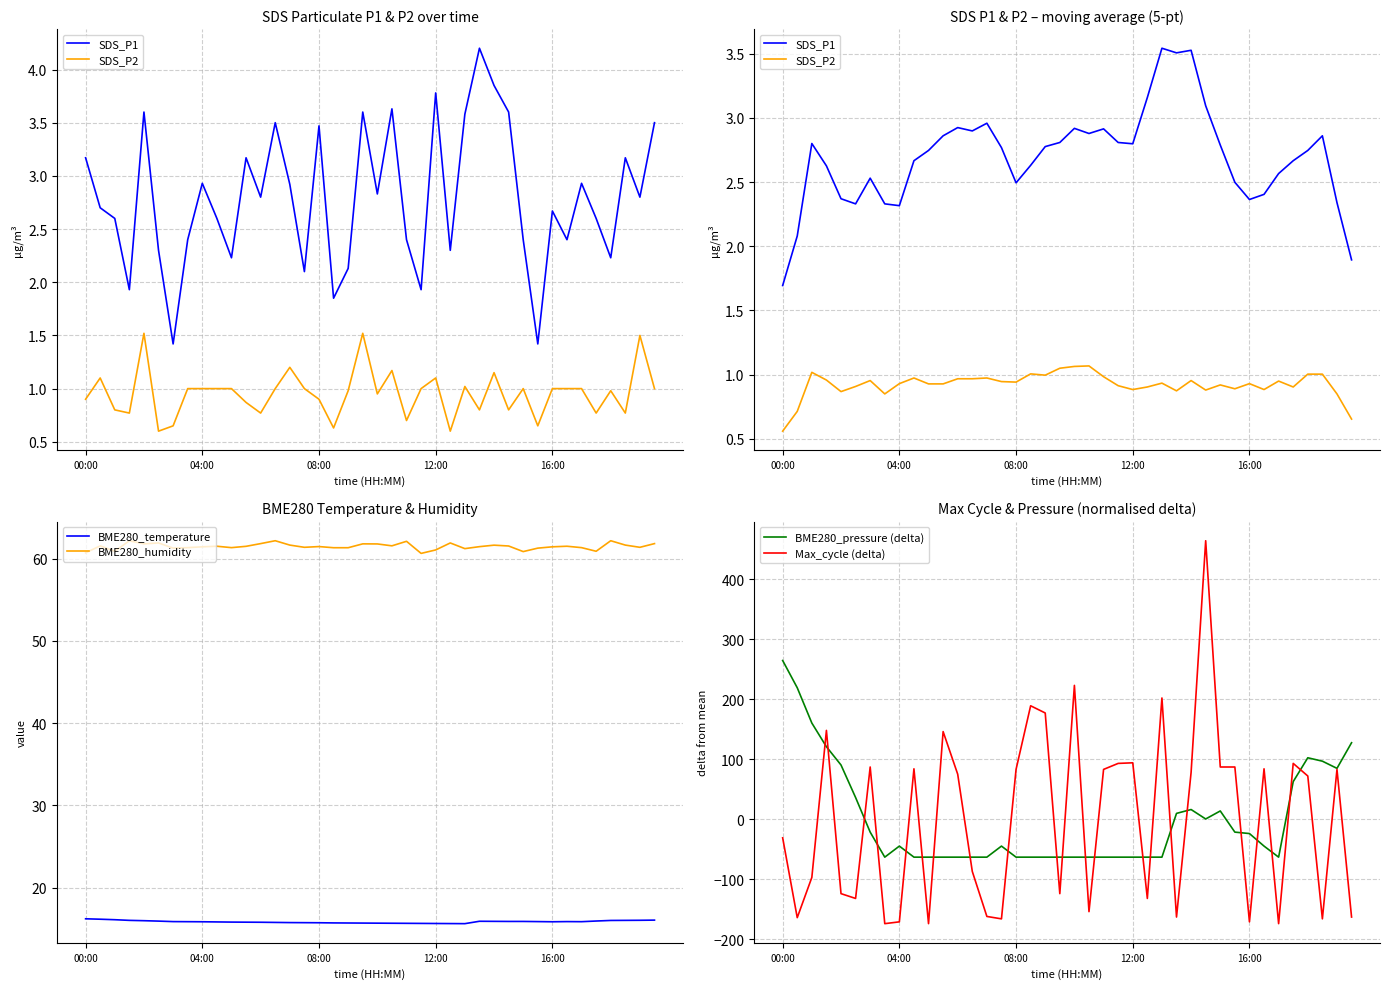

How many data points in SDS_P1 are above 2?

38